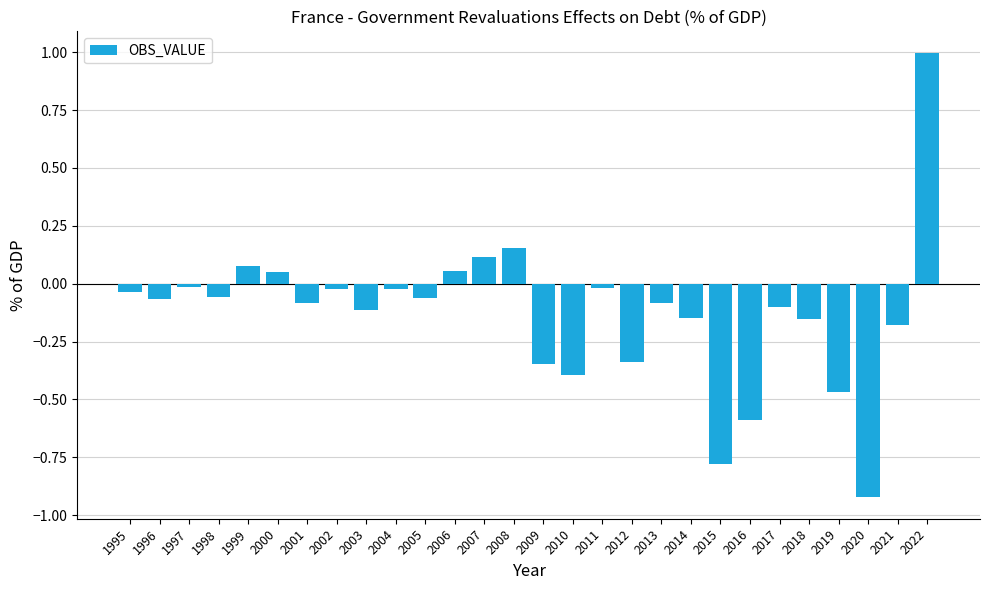

What is the difference between the second highest and minimum values?

1.1